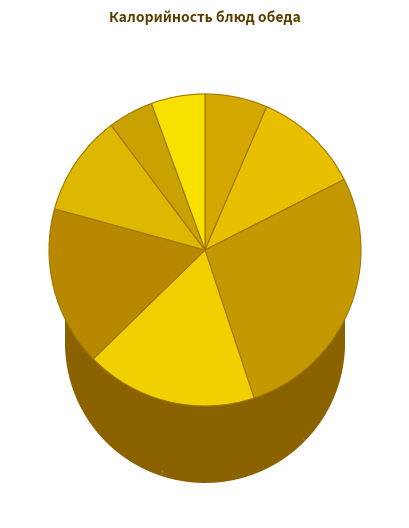

What is the largest slice in the pie chart?

Цыпленок запеченный